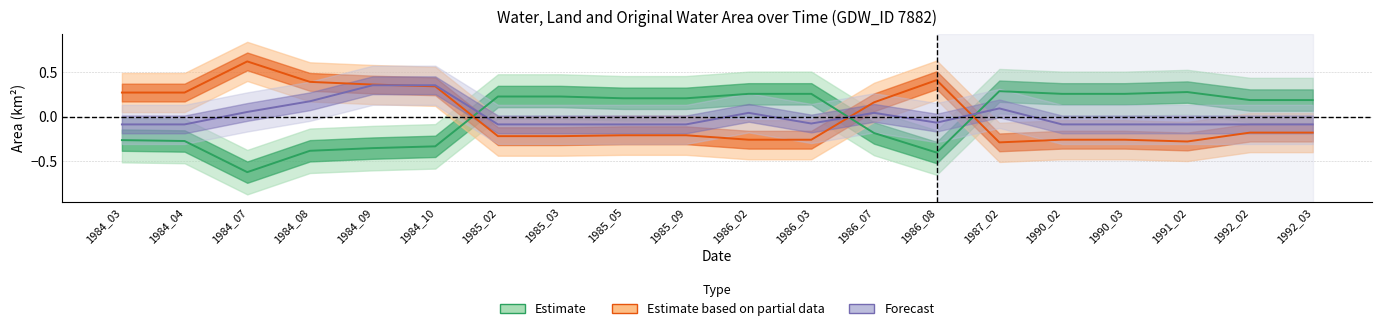

The value of origWaterArea at 1991_02 is -0.0. True or false?

False